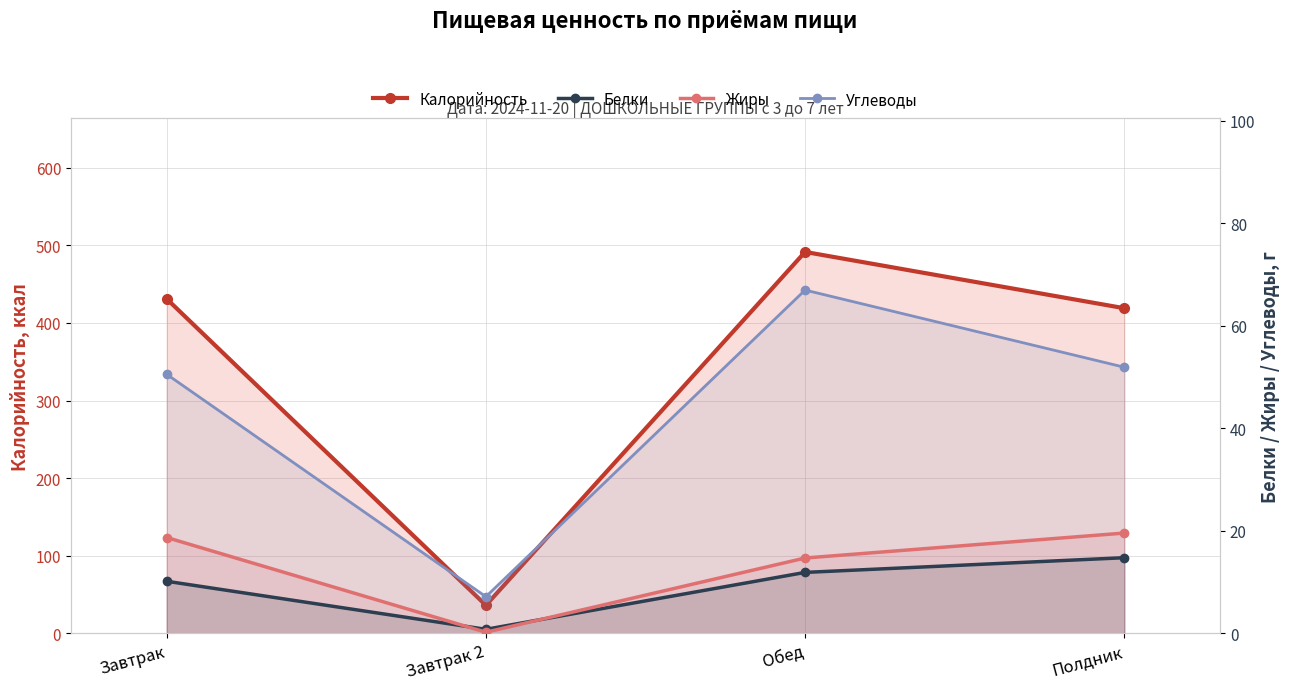

Reading right to left, transcribe all the data shown in this chart.

Калорийность: Полдник=419.0	Обед=491.5	Завтрак 2=36.0	Завтрак=431.0
Белки: Полдник=14.7	Обед=11.9	Завтрак 2=0.8	Завтрак=10.1
Жиры: Полдник=19.6	Обед=14.7	Завтрак 2=0.2	Завтрак=18.7
Углеводы: Полдник=51.9	Обед=67.0	Завтрак 2=7.1	Завтрак=50.5